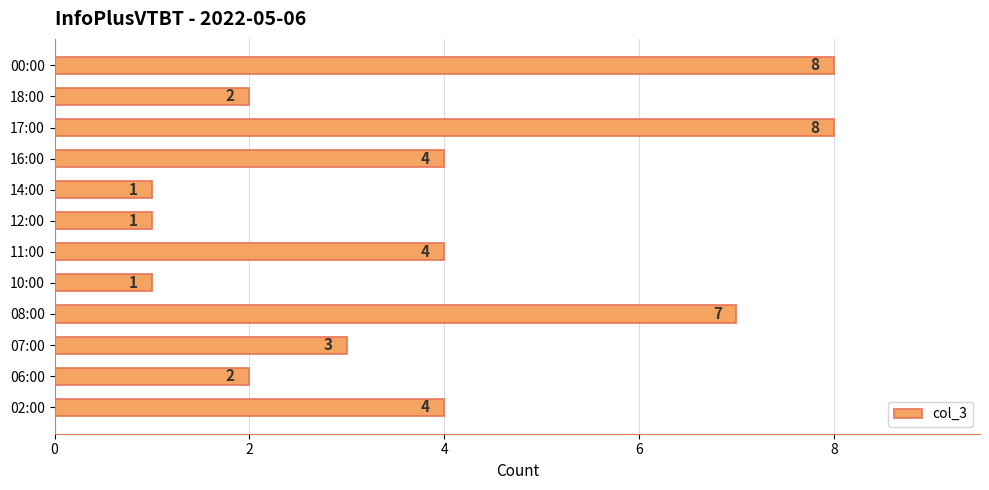

How many categories are shown in the chart?

12